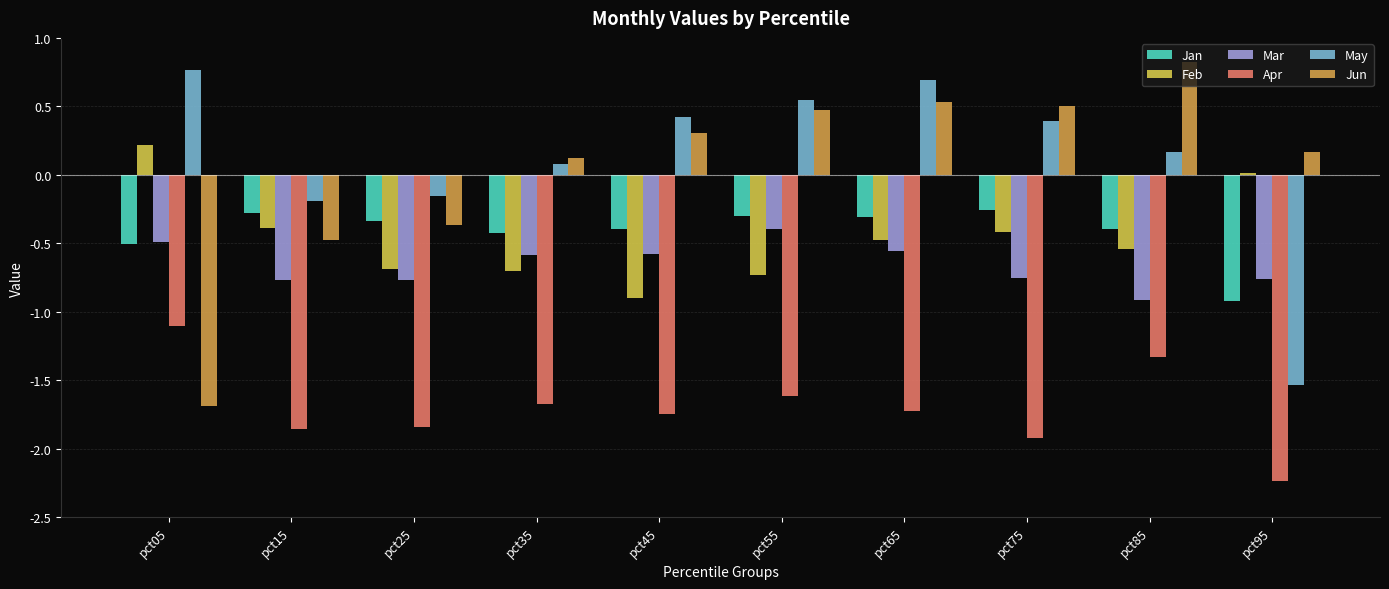

What is the approximate value of May at pct65?

0.7